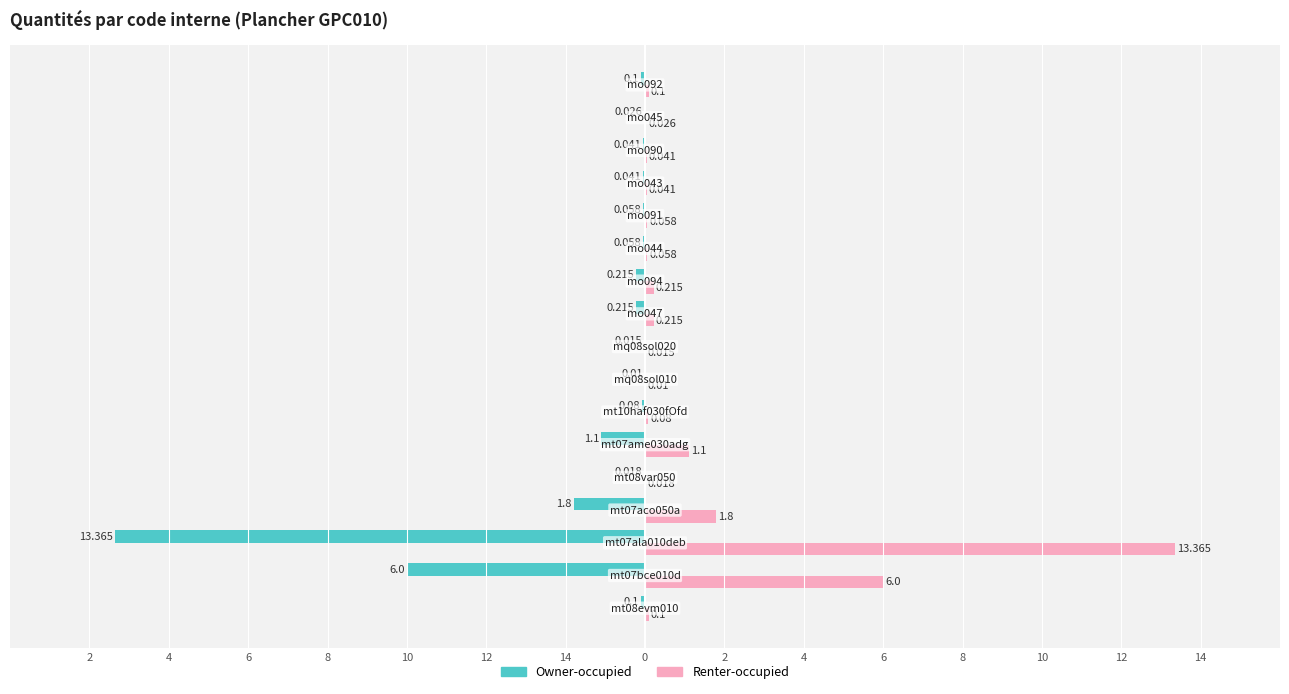

What are all the series names shown in the legend?

Owner-occupied, Renter-occupied